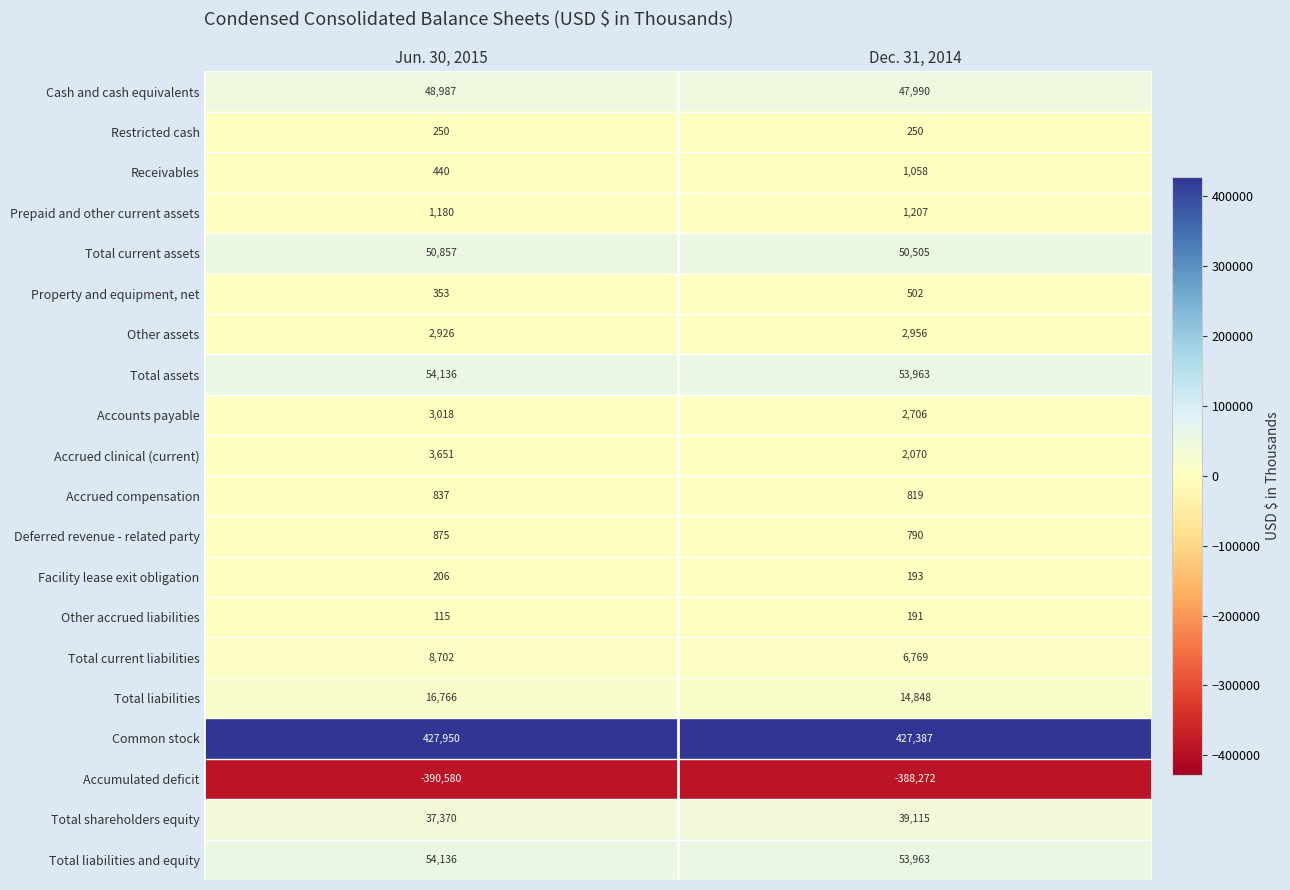

Which series has the largest range (max minus min)?

Accumulated deficit